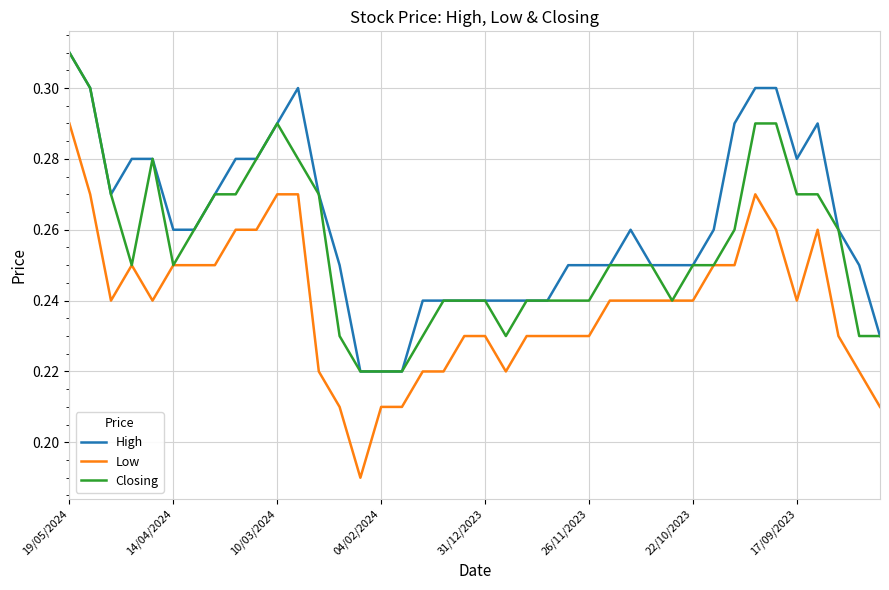

List the series in order of their overall mean, lowest first.

Low, Closing, High